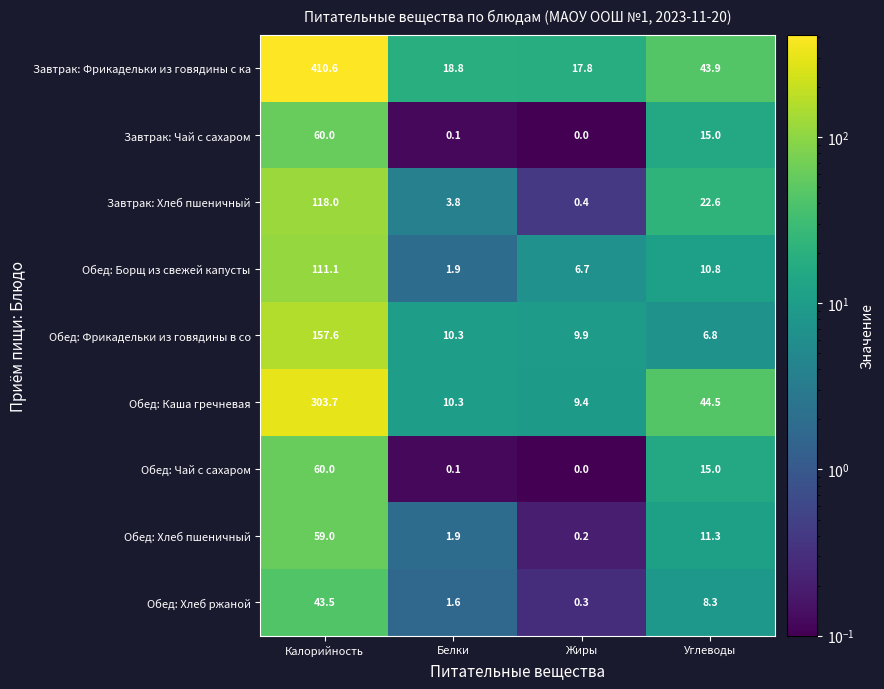

The Обед: Чай с сахаром series shows 39.0 at Жиры. True or false?

False